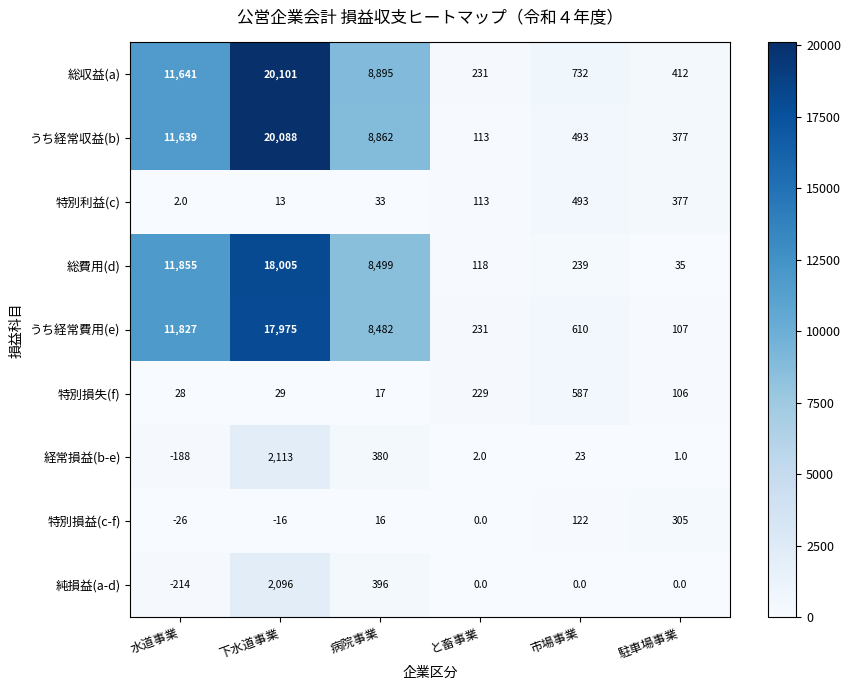

What is the sum of all 経常損益(b-e) values?

2331